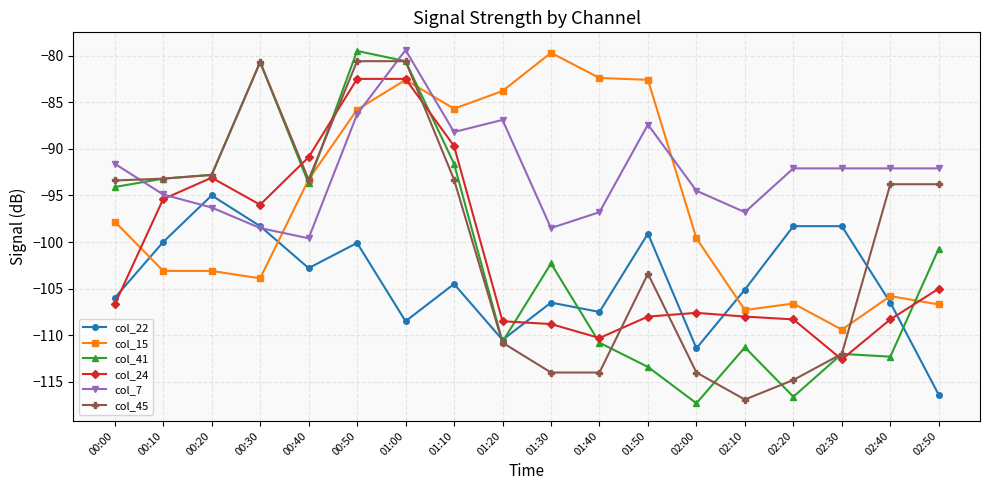

At which category does the chart reach its minimum across all series?

02:00